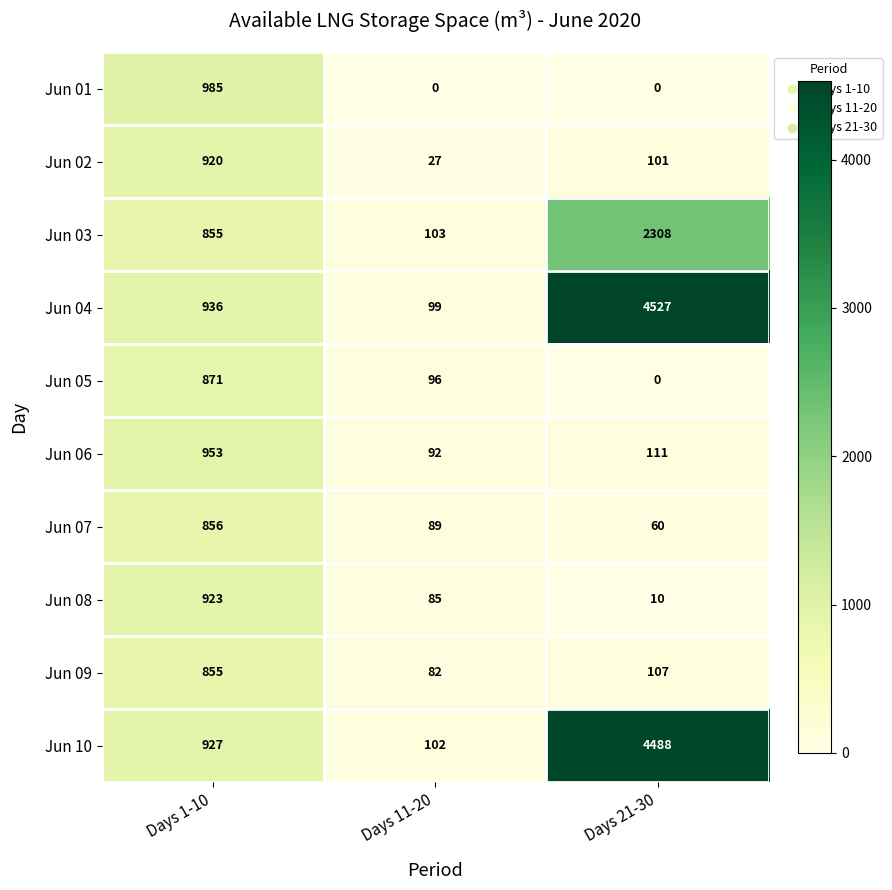

What is the sum of all Jun 04 values?

5562